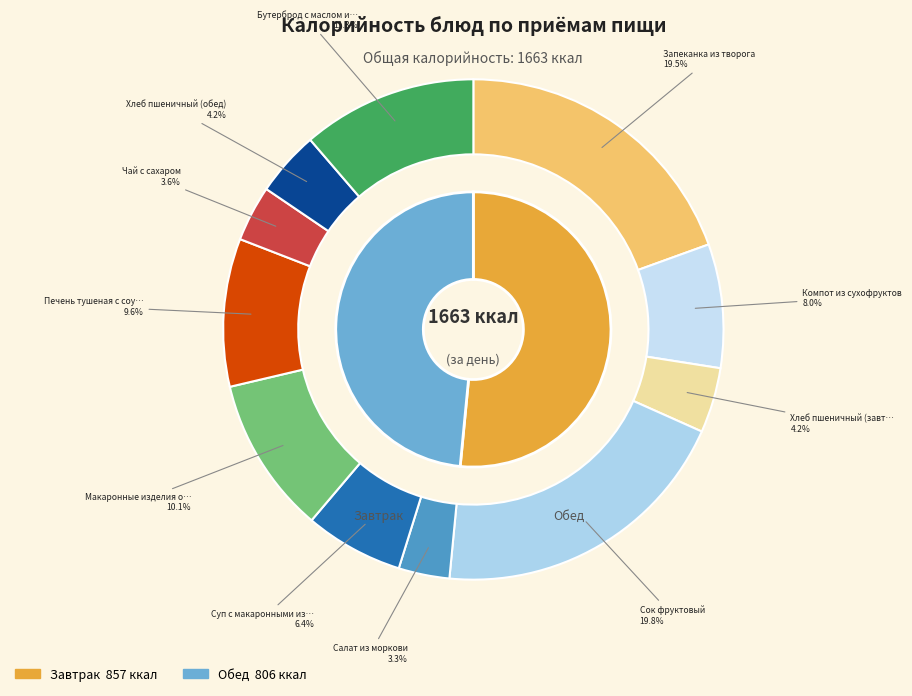

Rank the categories by value from lowest to highest.

Салат из моркови, Чай с сахаром, Хлеб пшеничный (завтрак), Хлеб пшеничный (обед), Суп с макаронными изделиями, Компот из сухофруктов, Печень тушеная с соусом, Макаронные изделия отварные, Бутерброд с маслом и сыром, Запеканка из творога, Сок фруктовый